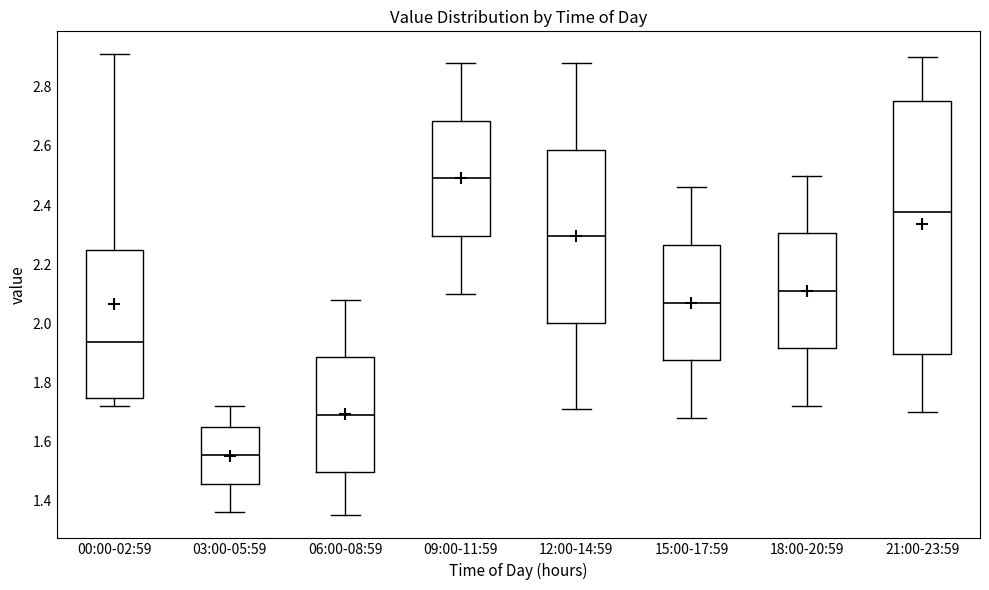

Which box is the tallest, from its lower edge to its upper edge?

21:00-23:59